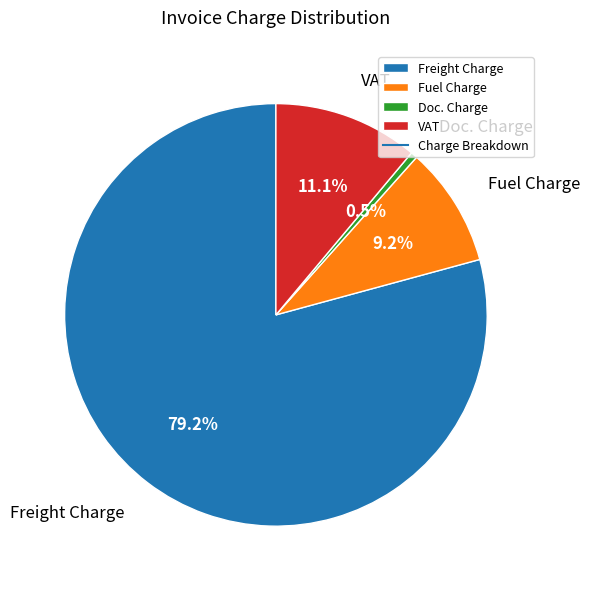

Combined, what portion of the pie is Doc. Charge and Fuel Charge?

9.7%